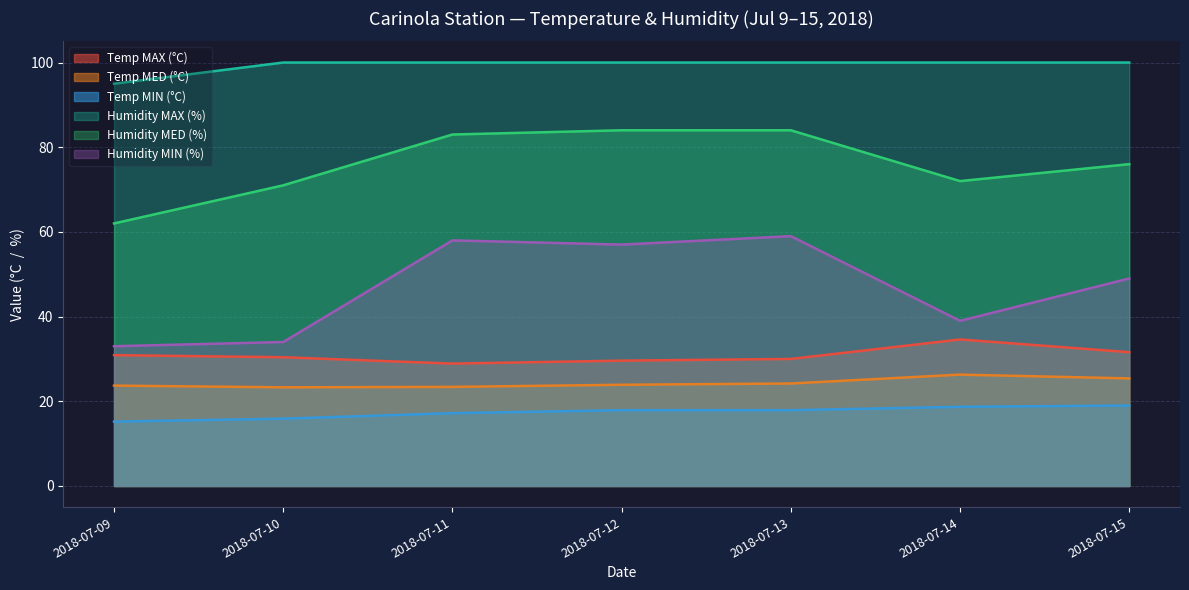

What value does the Temp MAX (°C) series have at 2018-07-10?

30.4